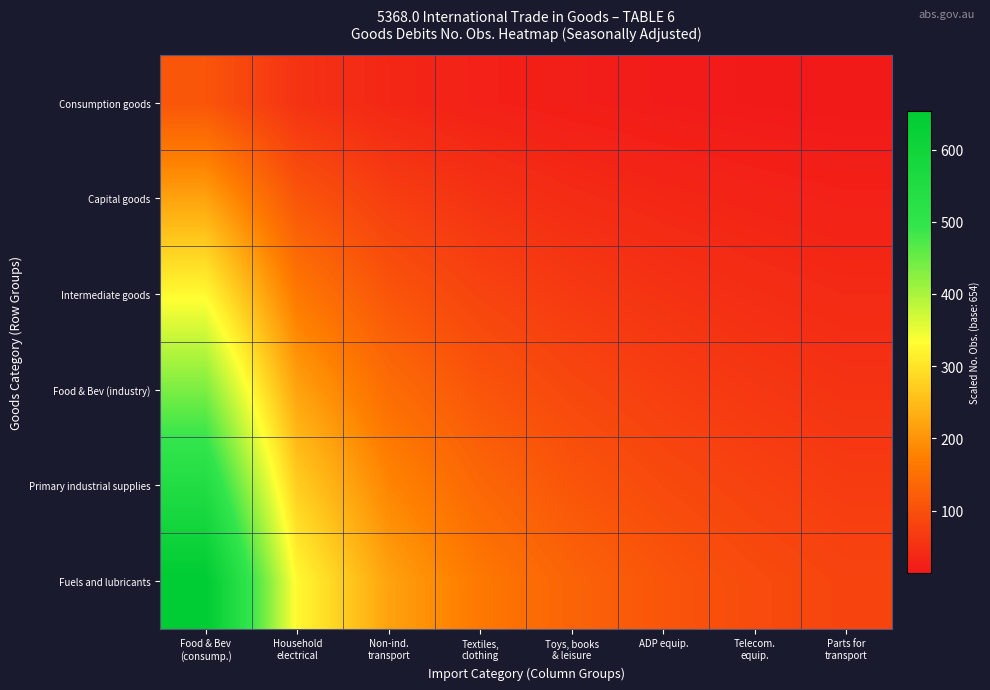

Rank the series at Parts for transport from highest to lowest value.

Fuels and lubricants, Primary industrial supplies, Food & Bev (industry), Intermediate goods, Capital goods, Consumption goods